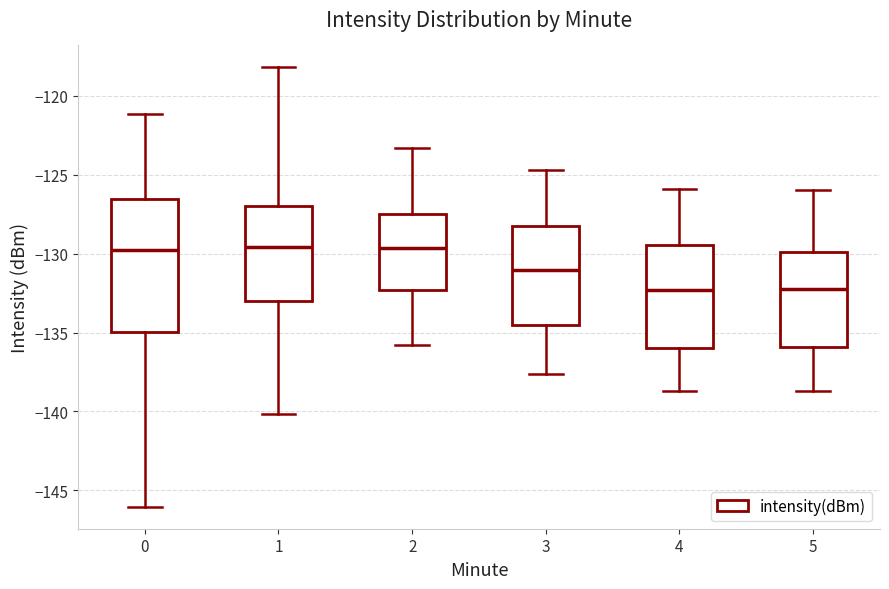

Where is the lower edge of the box at x = 1 on the y-axis? The values are not printed on the chart, so give them approximately, as read against the axis.

-133.0